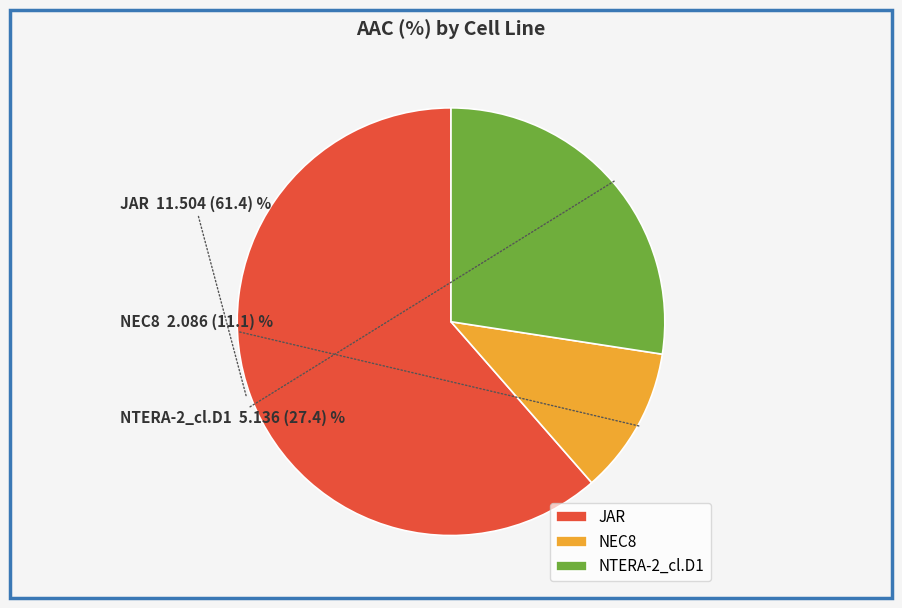

Which category accounts for the majority?

JAR